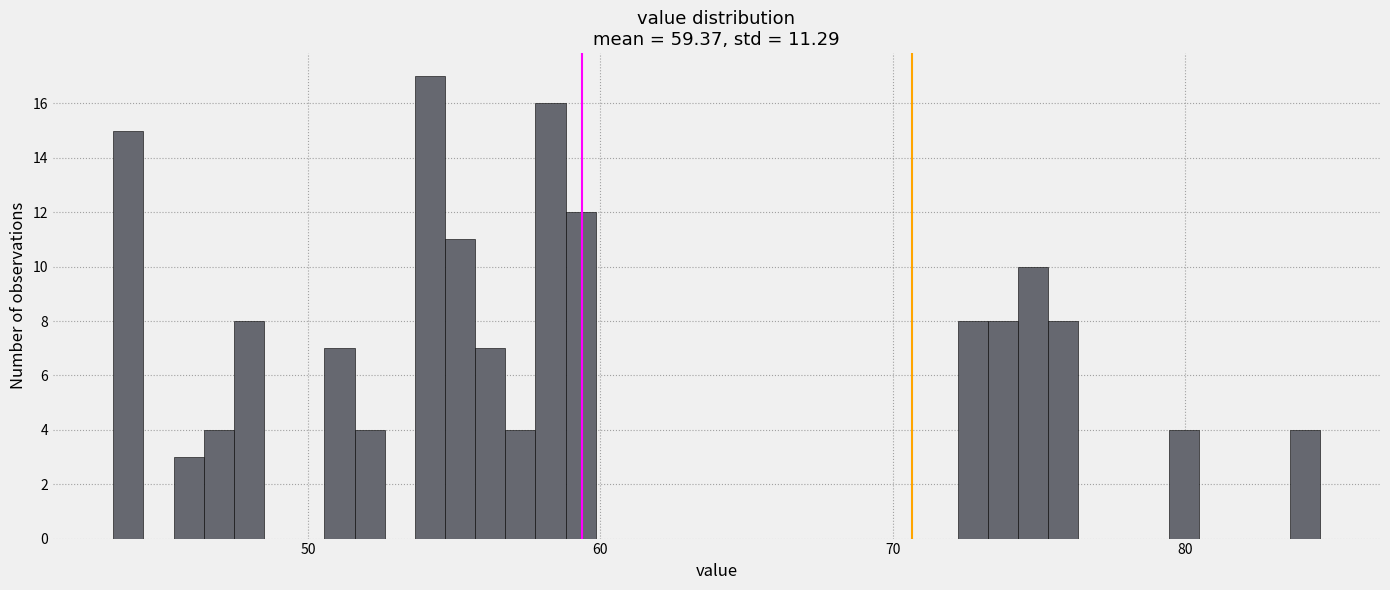

Around what value on the x-axis is the tallest bar? Give the approximate position of its centre, as read against the axis.

54